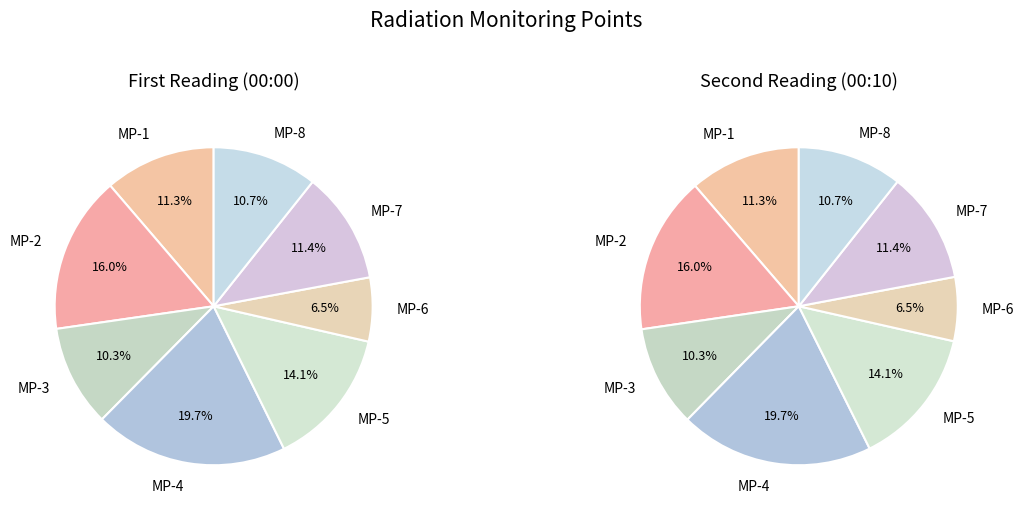

Does MP-1(ÊSv/h) account for over 50% of the chart?

No